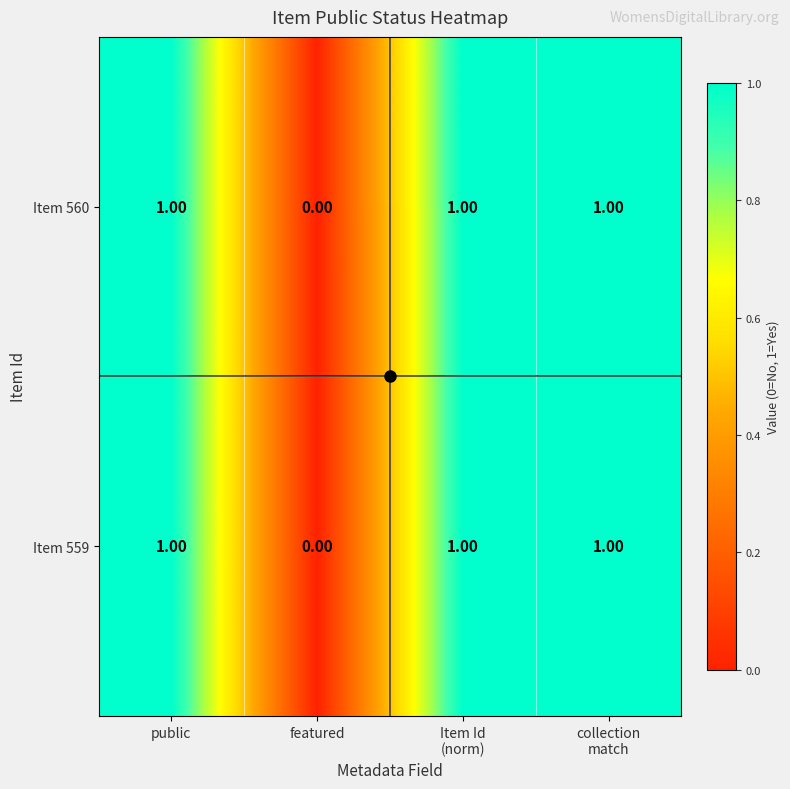

What is the sum of all Item 560 values?

3